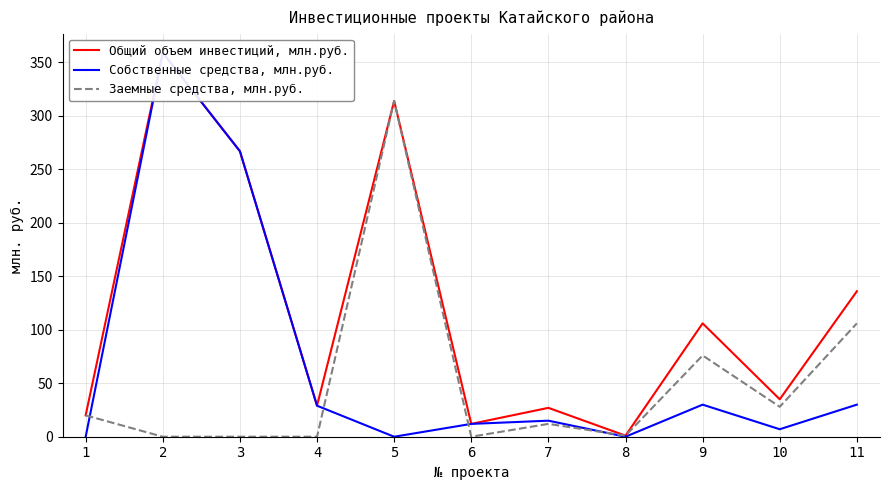

Is it true that Общий объем инвестиций, млн.руб. equals 34 at 1?

False